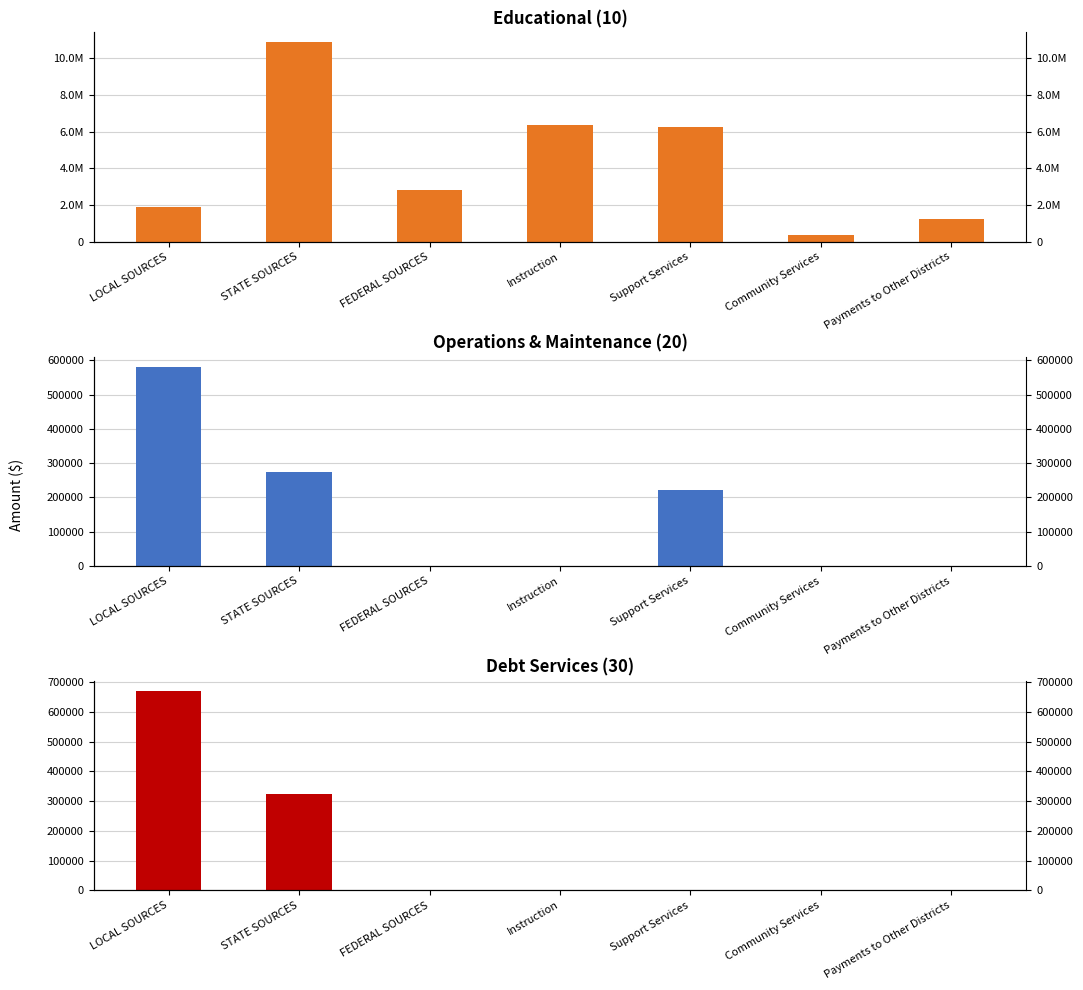

What are all the series names shown in the legend?

Educational (10), Operations & Maintenance (20), Debt Services (30)